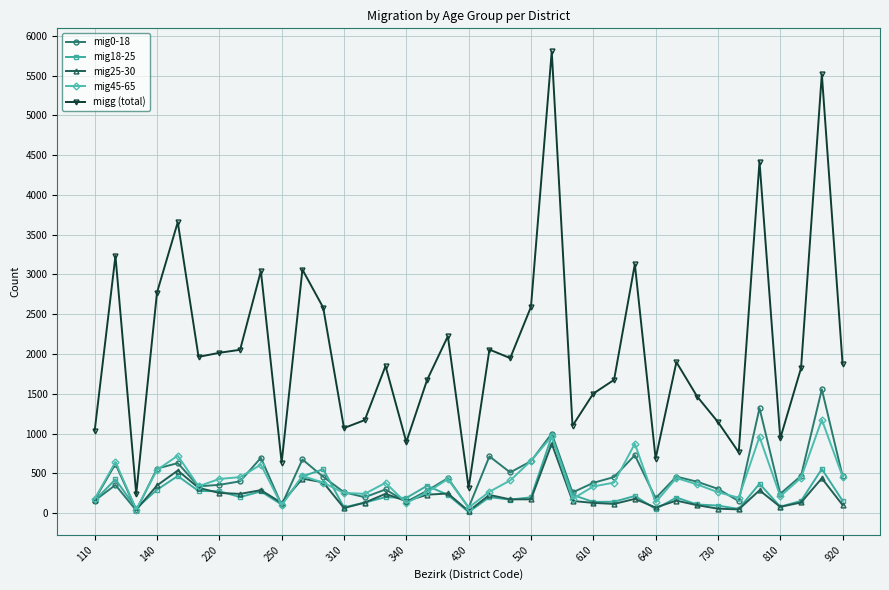

Which series has the widest spread of values?

migg (total)